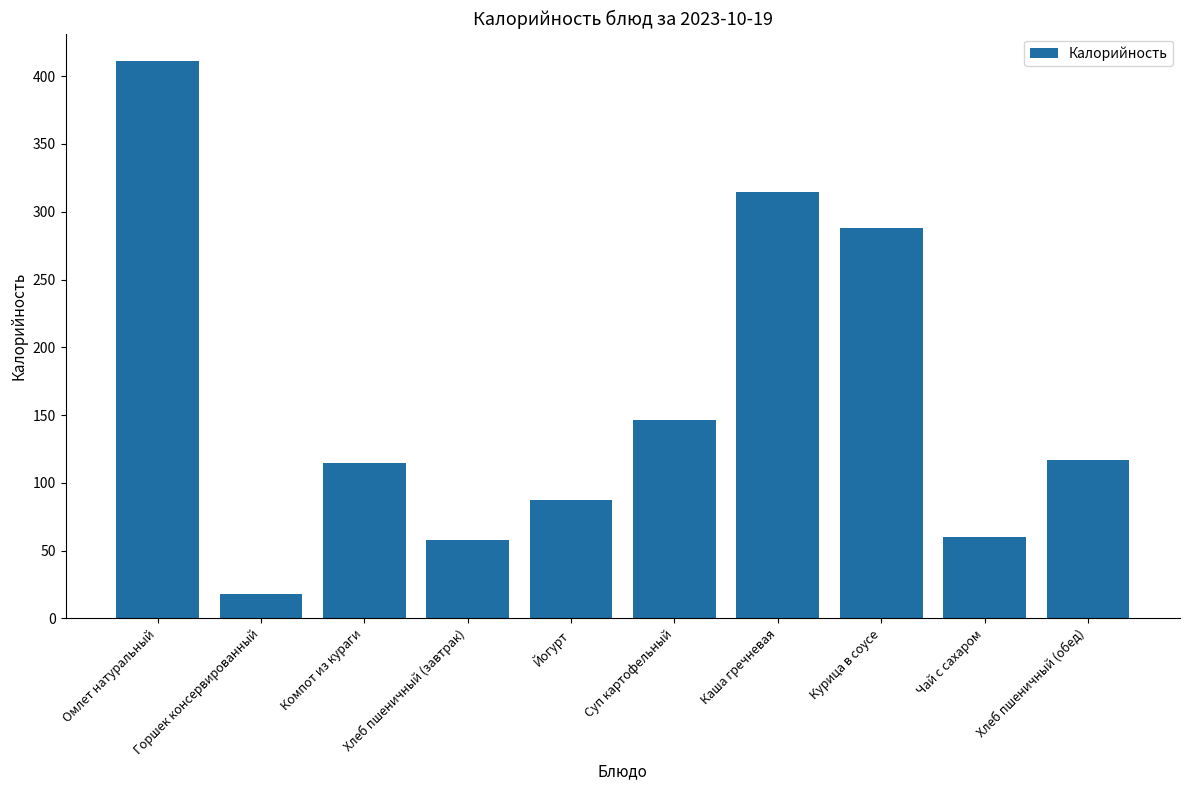

Where does the data first go above 117?

Омлет натуральный